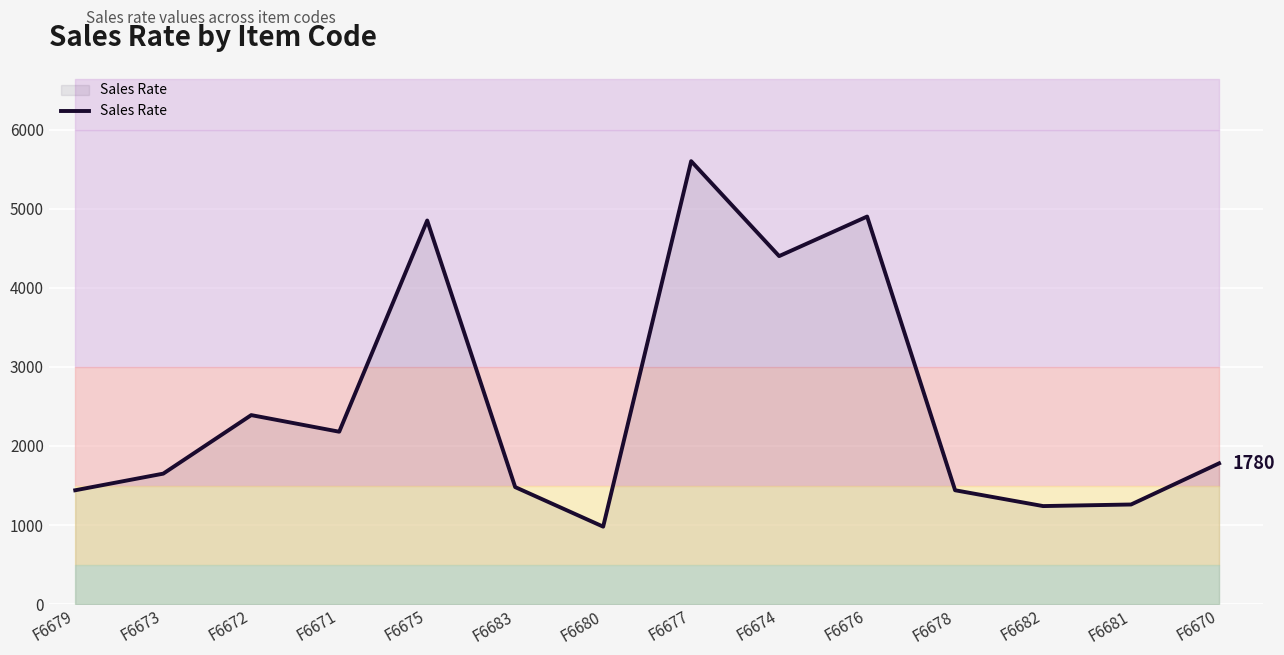

What is the maximum value shown in the chart?

5600